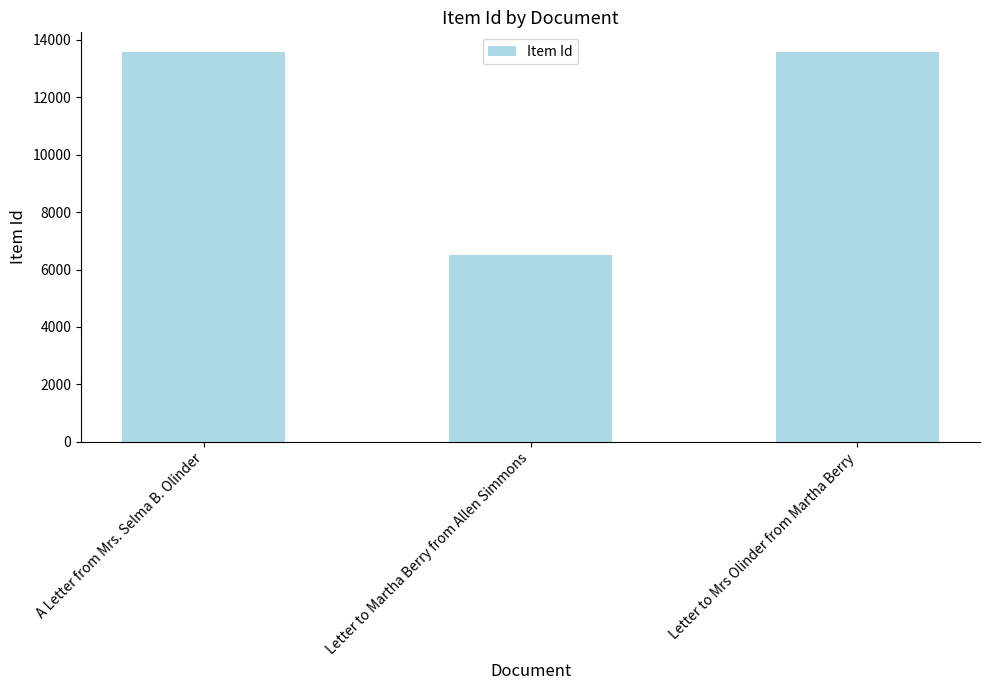

True or false: the data shows 13584 at A Letter from Mrs. Selma B. Olinder.

True